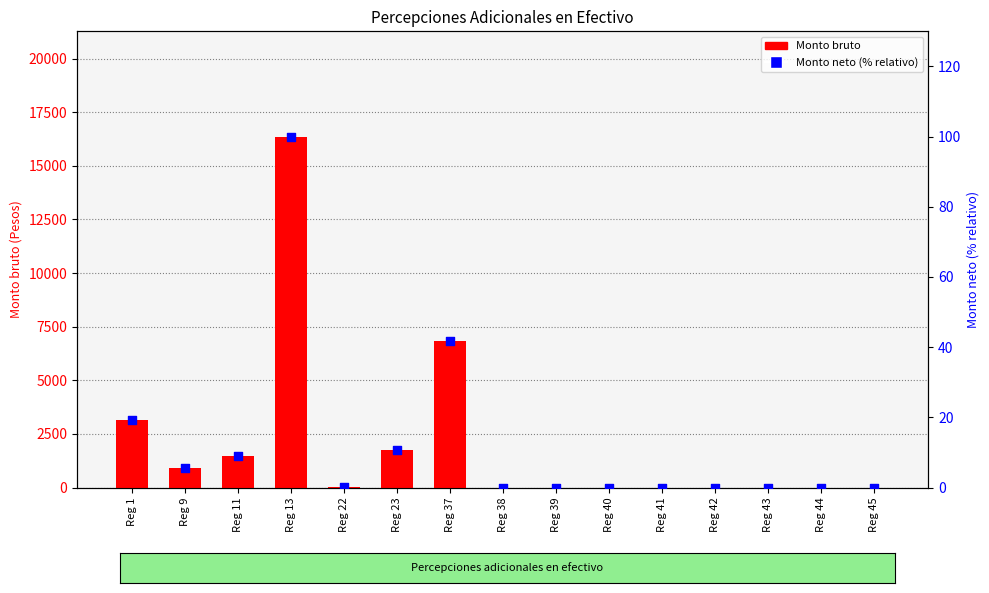

At how many categories does at least one series exceed 2193?

3